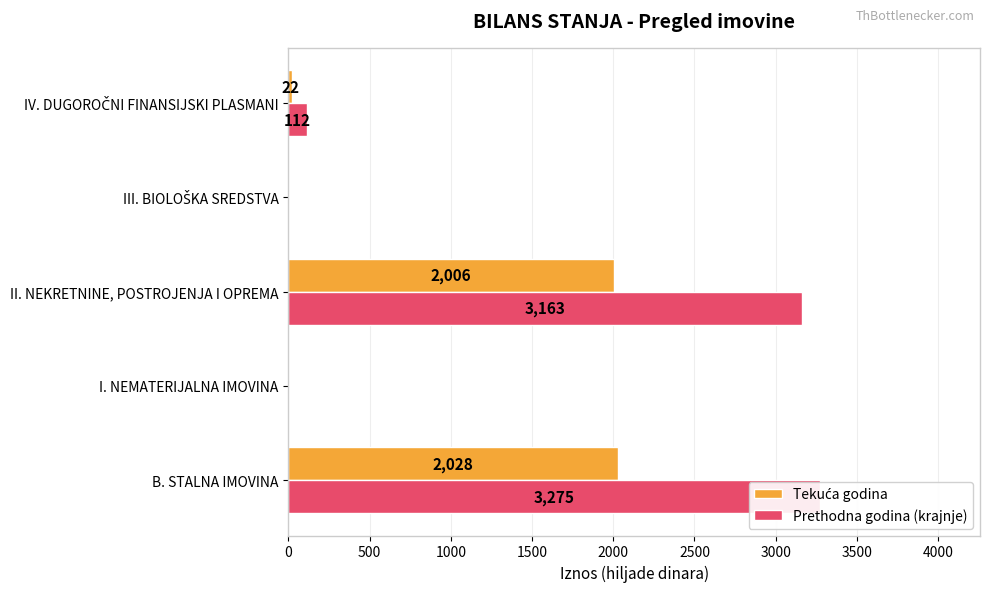

What is the difference between the maximum and second lowest values in the Tekuća godina series?

2028